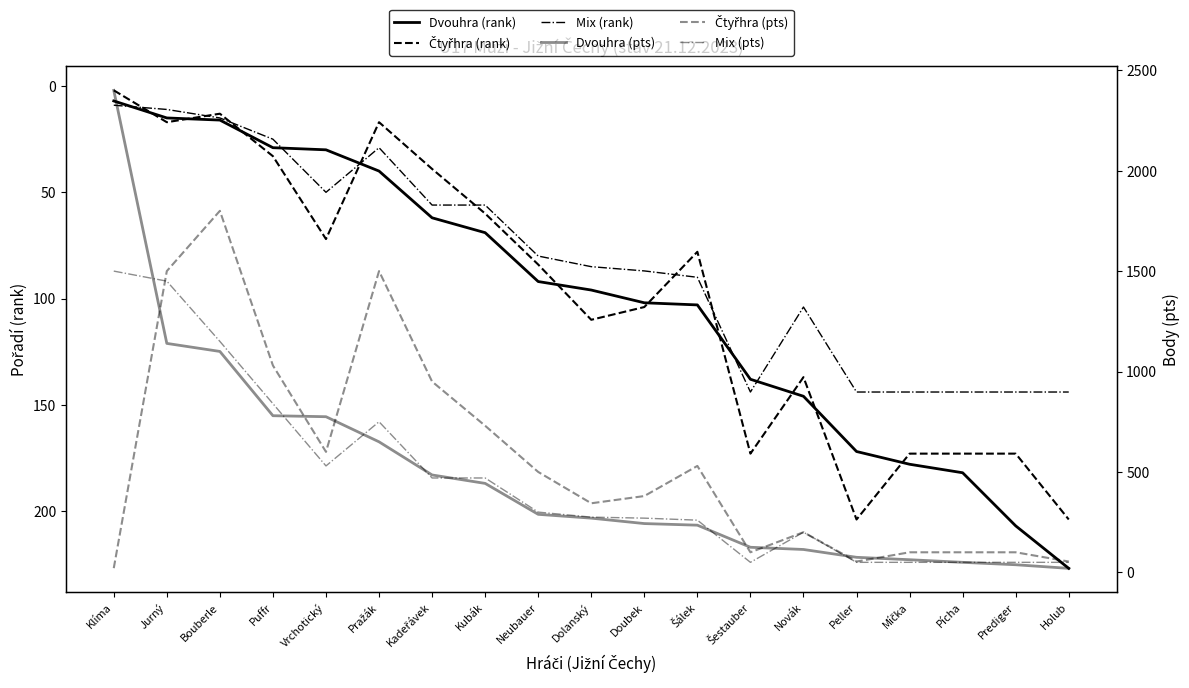

What is the sum of all Dvouhra (pts) values?

9295